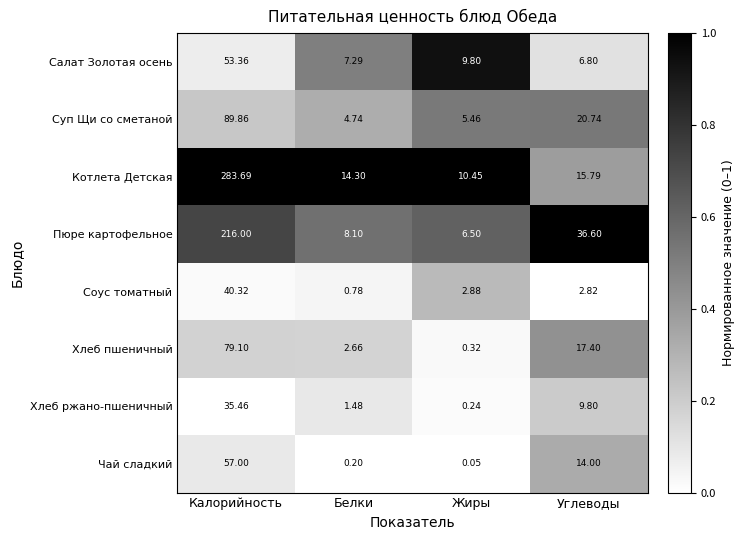

At which category does the chart reach its peak across all series?

Калорийность